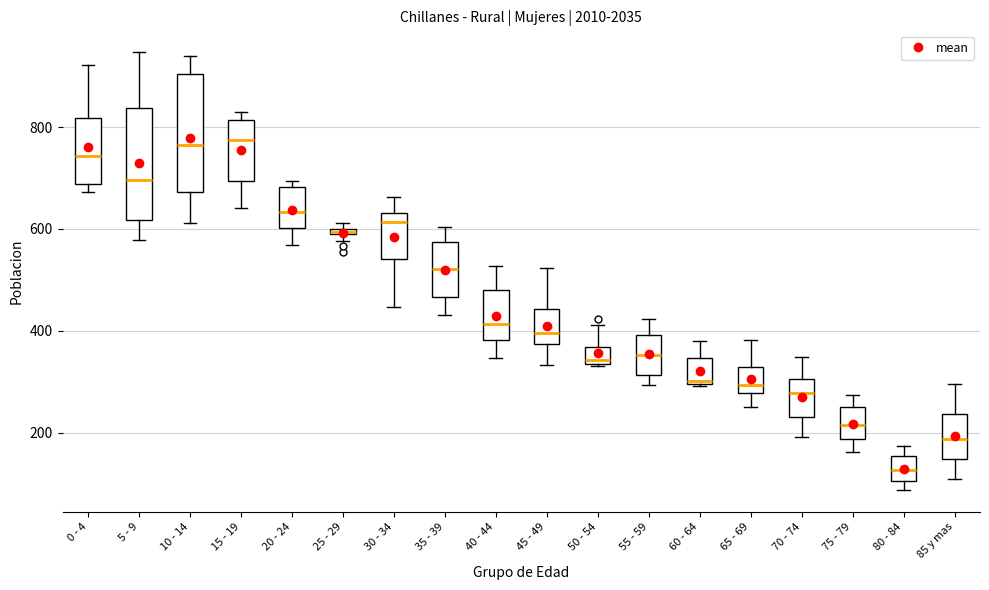

Where does the upper whisker of the box for 75 - 79 end on the y-axis? The values are not printed on the chart, so give them approximately, as read against the axis.

280